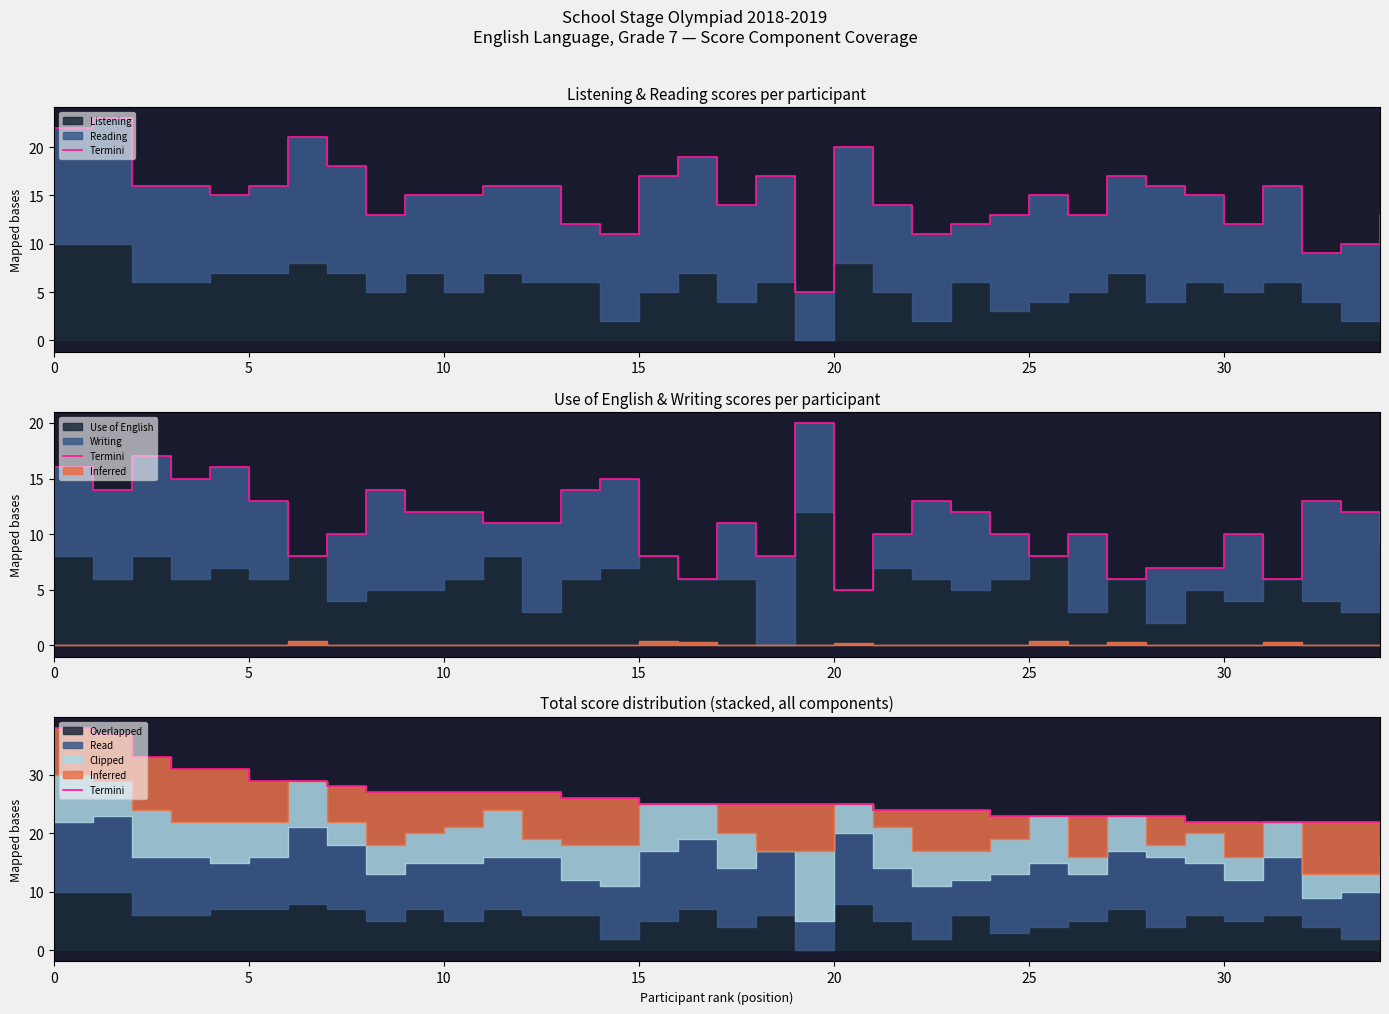

How many data points does each series have?

35